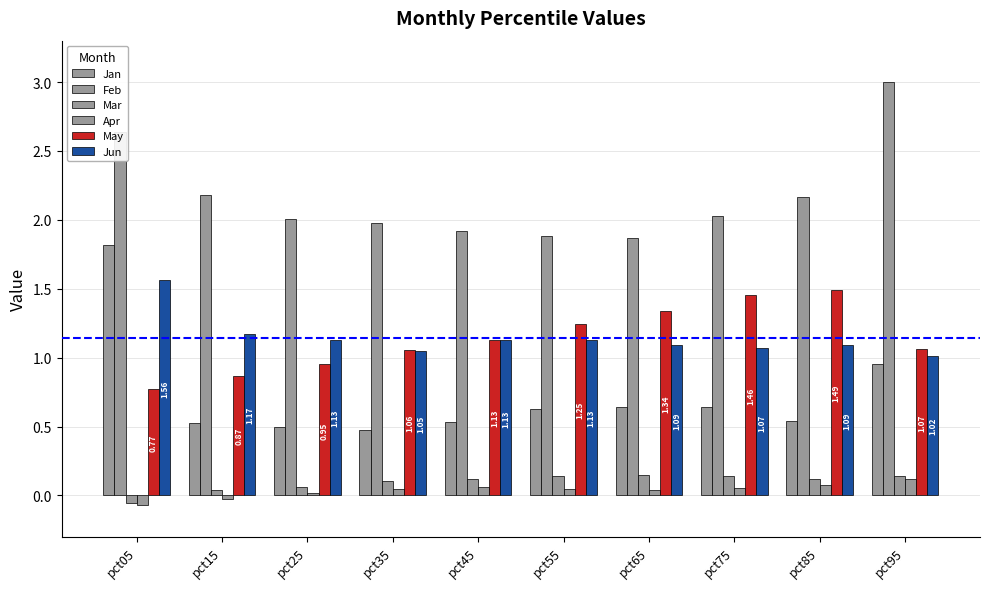

Which category has the lowest value across all series?

pct05